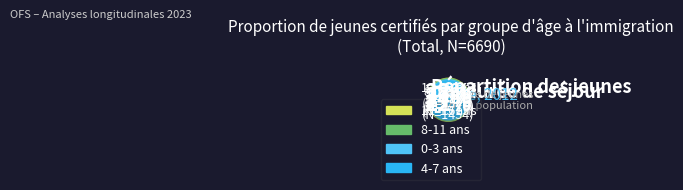

Is 8-11 ans the majority of the pie?

No